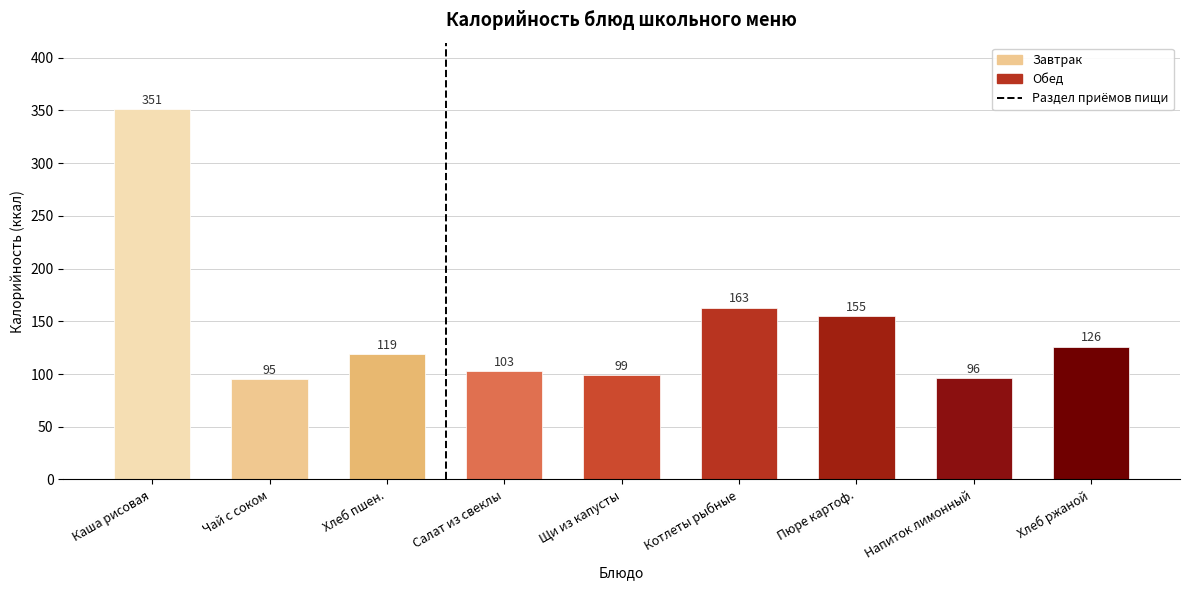

Reading left to right, extract all data points from this chart.

Каша рисовая=351	Чай с соком=95	Хлеб пшен.=119	Салат из свеклы=103	Щи из капусты=99	Котлеты рыбные=163	Пюре картоф.=155	Напиток лимонный=96	Хлеб ржаной=126